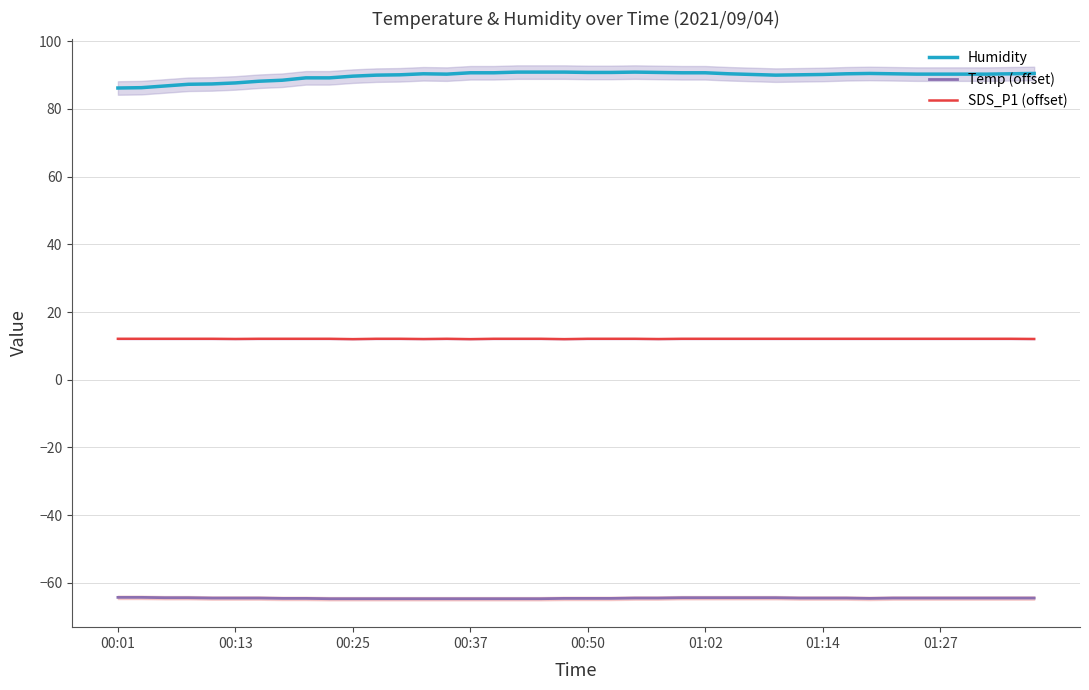

At which category is the sum across all series the highest?

22